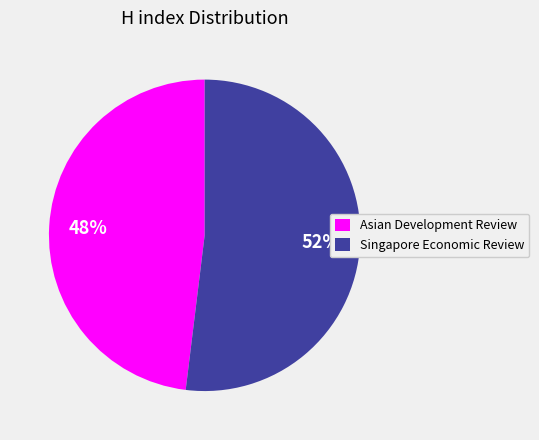

To the nearest percent, what percentage of the pie is Singapore Economic Review?

52%